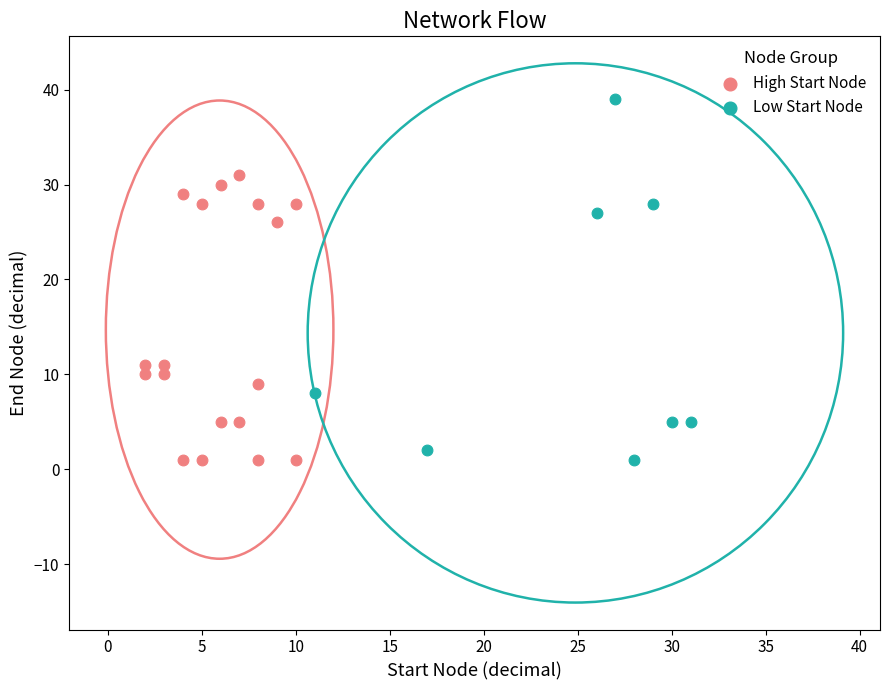

Which series contains the highest Y value?

Low Start Node